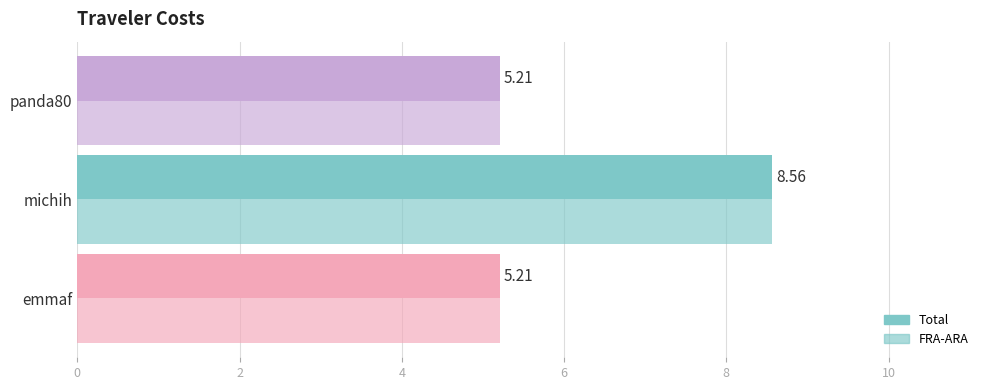

Count the number of data series in this chart.

2